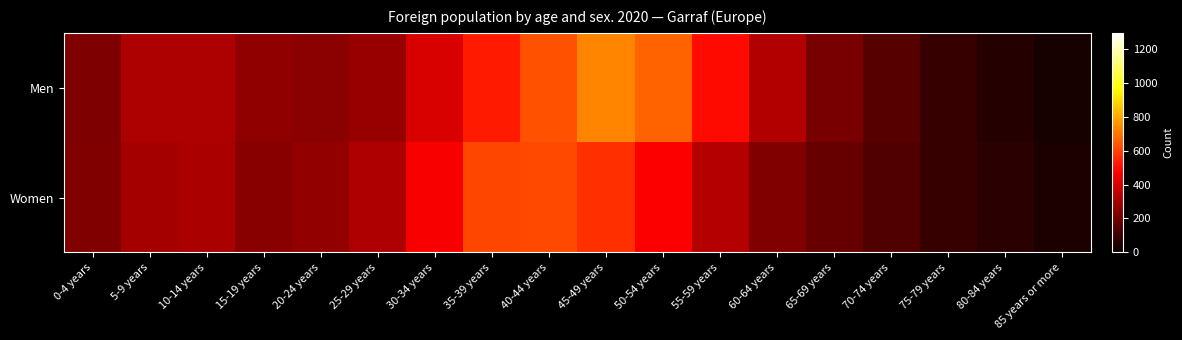

Reading left to right, list all the values displayed in this chart.

Men: 0-4 years=223	5-9 years=314	10-14 years=318	15-19 years=262	20-24 years=252	25-29 years=278	30-34 years=403	35-39 years=525	40-44 years=630	45-49 years=731	50-54 years=666	55-59 years=494	60-64 years=328	65-69 years=215	70-74 years=149	75-79 years=87	80-84 years=53	85 years or more=27
Women: 0-4 years=231	5-9 years=302	10-14 years=309	15-19 years=245	20-24 years=266	25-29 years=321	30-34 years=465	35-39 years=610	40-44 years=616	45-49 years=564	50-54 years=466	55-59 years=329	60-64 years=228	65-69 years=180	70-74 years=139	75-79 years=86	80-84 years=65	85 years or more=37